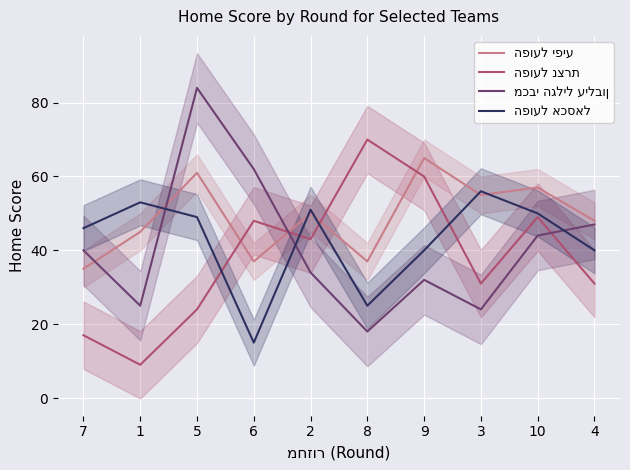

How many times do מכבי הגליל עילבון and הפועל נצרת cross each other?

2